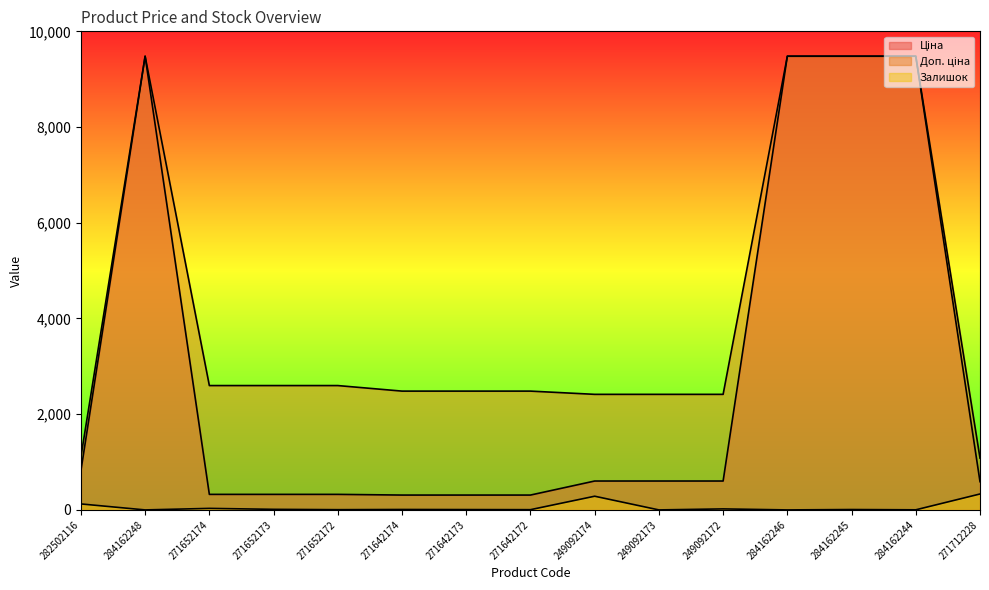

What value does the Ціна series have at 271642174?

310.3